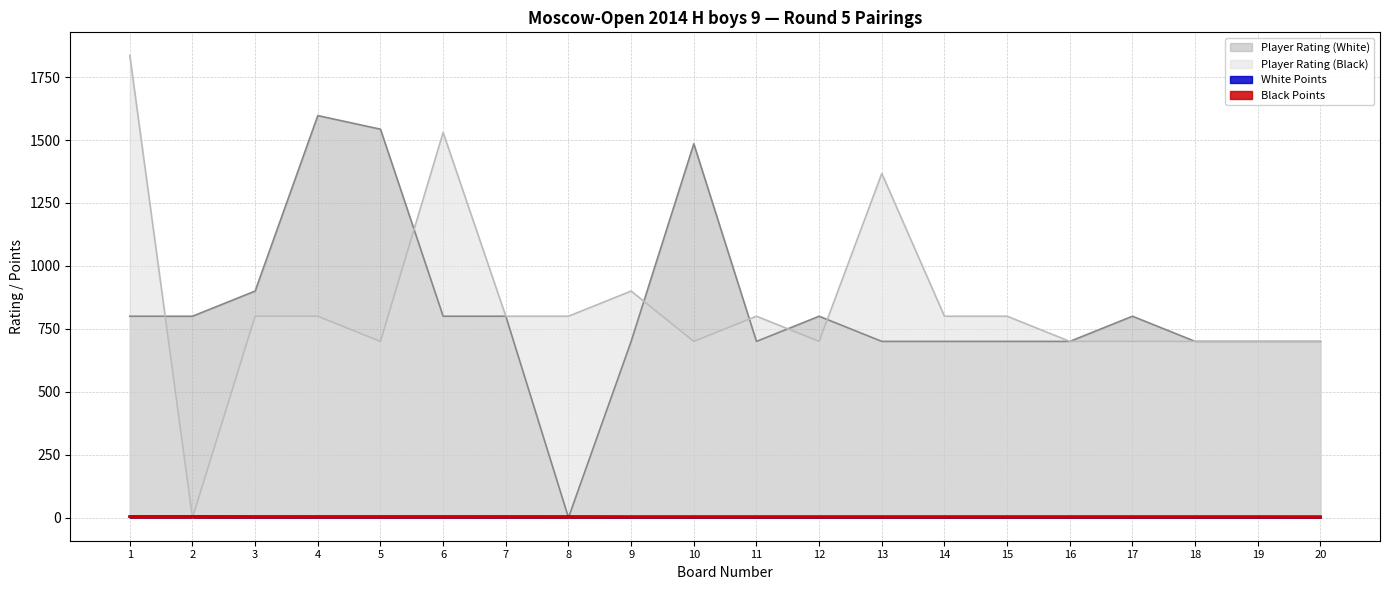

What is the value of the Player Rating (White) point at the 14th from the left?

700.0